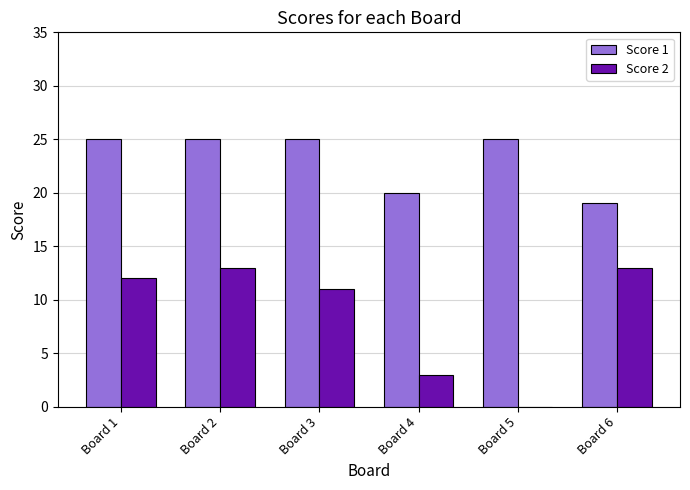

What is the approximate value of Score 1 at Board 2?

25